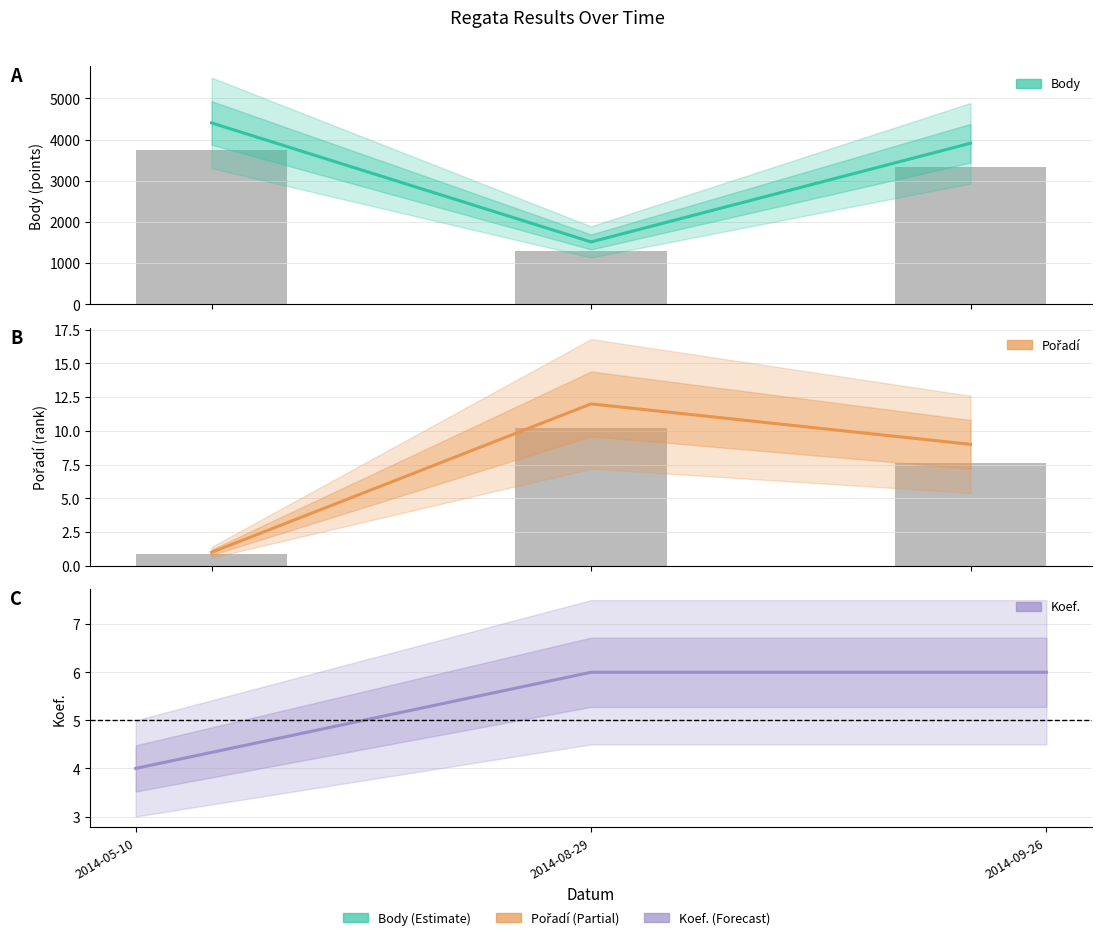

Reading left to right, list all the values displayed in this chart.

Body (Estimate): 4404	1514	3911
Pořadí: 1	12	9
Koef.: 4	6	6